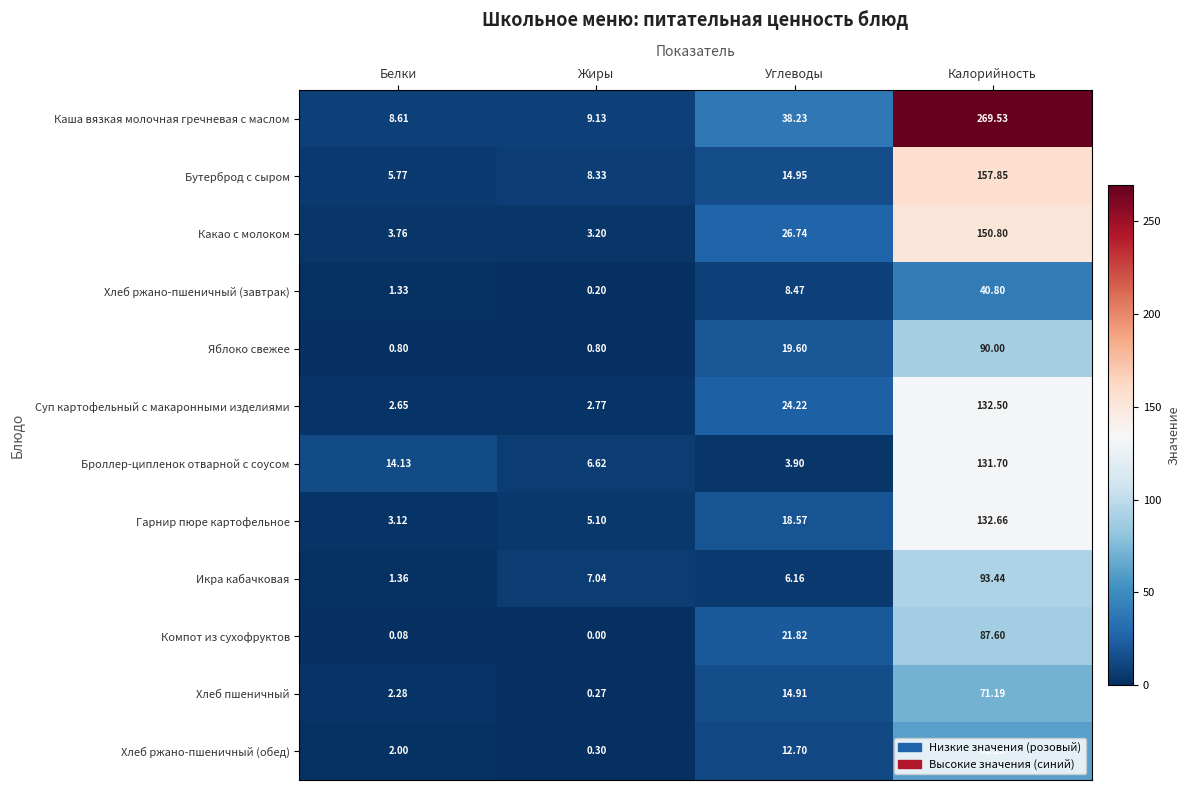

List the series in order of their peak value, highest first.

Каша вязкая молочная гречневая с маслом, Бутерброд с сыром, Какао с молоком, Гарнир пюре картофельное, Суп картофельный с макаронными изделиями, Броллер-ципленок отварной с соусом, Икра кабачковая, Яблоко свежее, Компот из сухофруктов, Хлеб пшеничный, Хлеб ржано-пшеничный (обед), Хлеб ржано-пшеничный (завтрак)